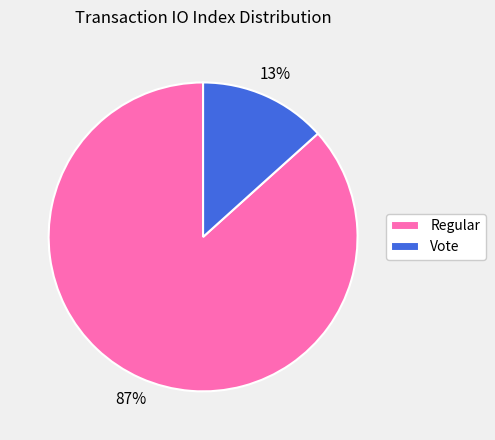

How many slices are in this pie chart?

2